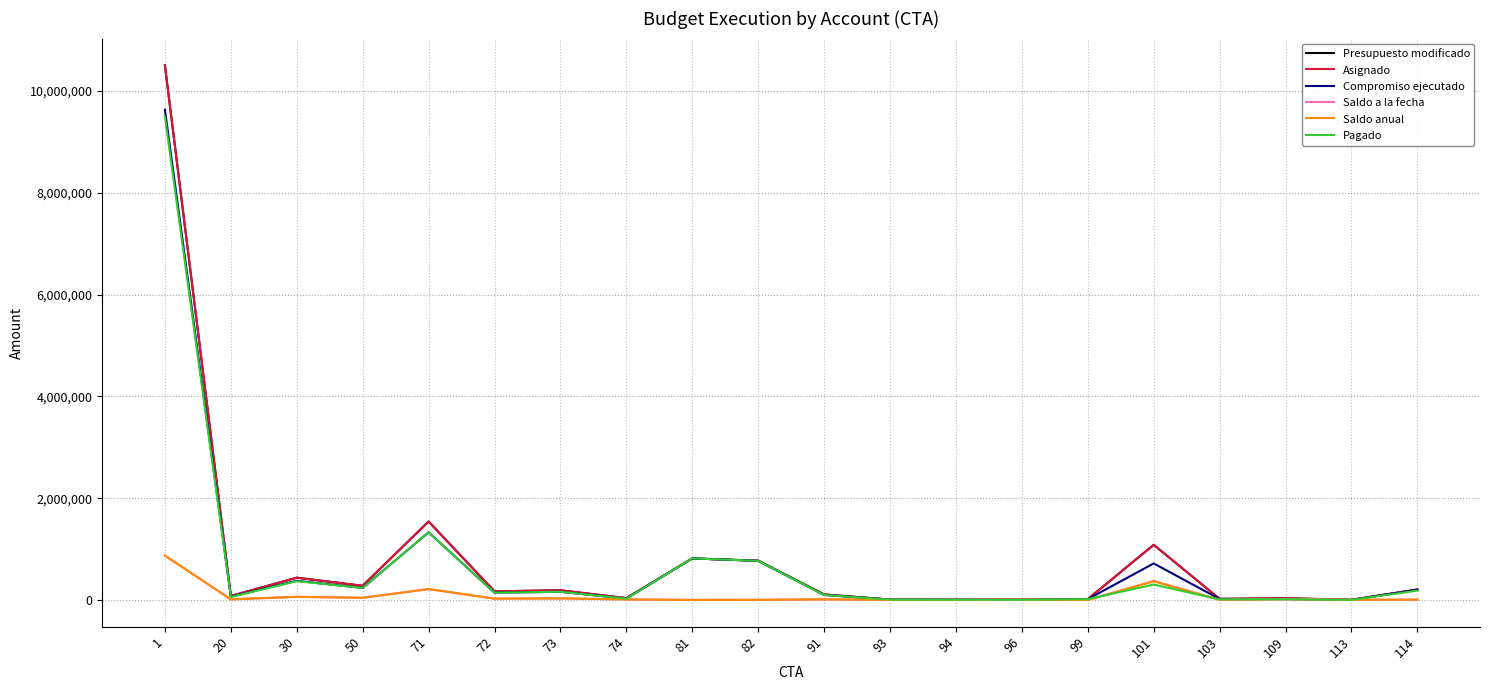

Does the chart display data point markers on the line(s)?

No